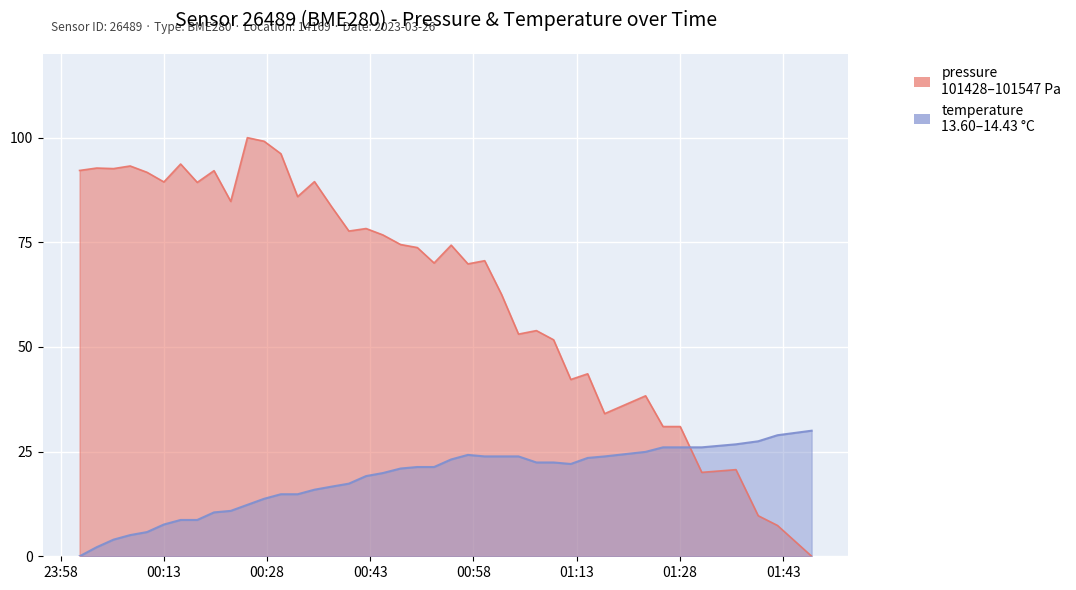

After their last crossing, which series has the higher values: temperature or pressure?

temperature